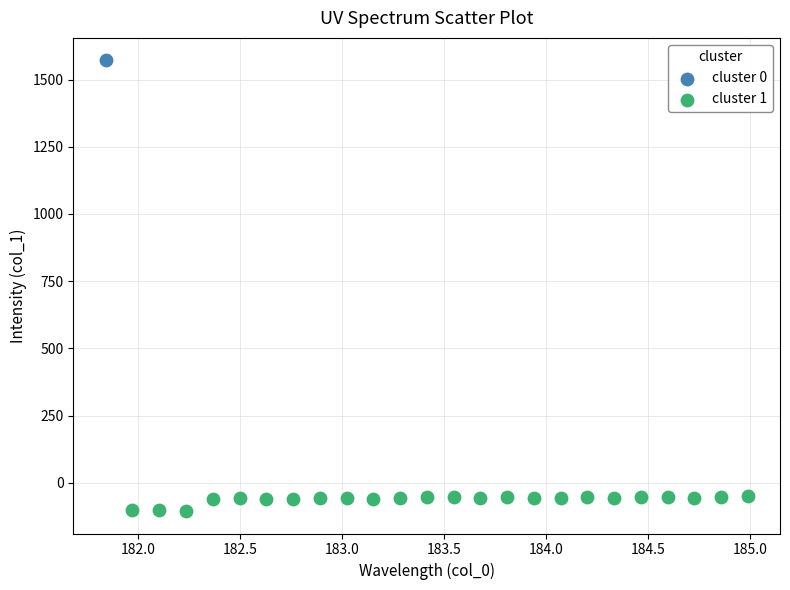

What are all the series names shown in the legend?

cluster 0, cluster 1